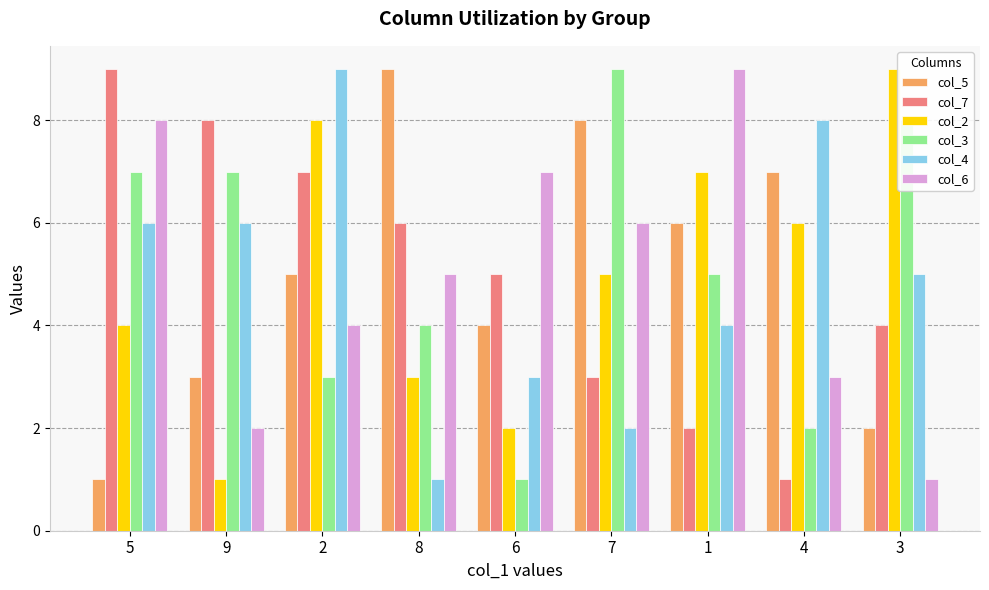

Is it true that col_6 equals 6 at 2?

False